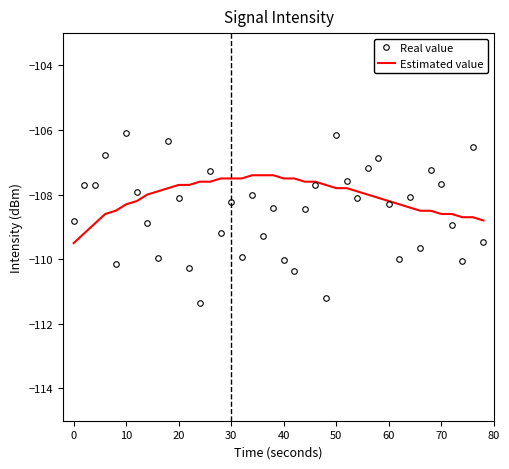

What is the highest value of the Estimated value series?

-107.4